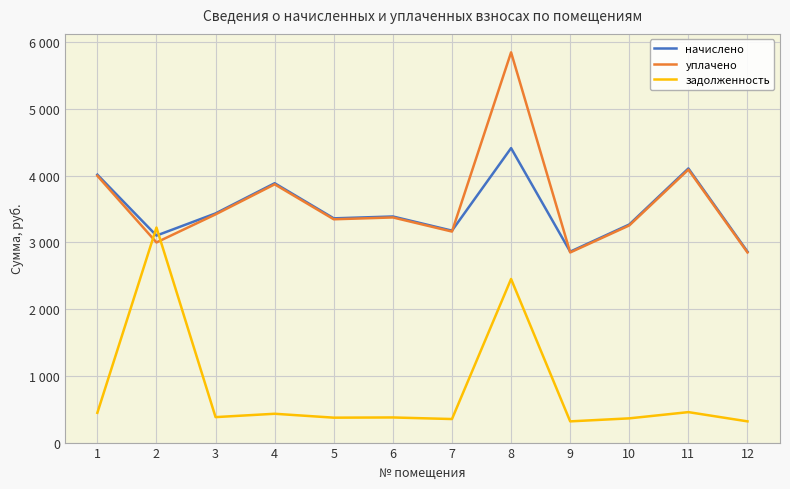

What is the value of the задолженность point at the 5th from the left?

373.5